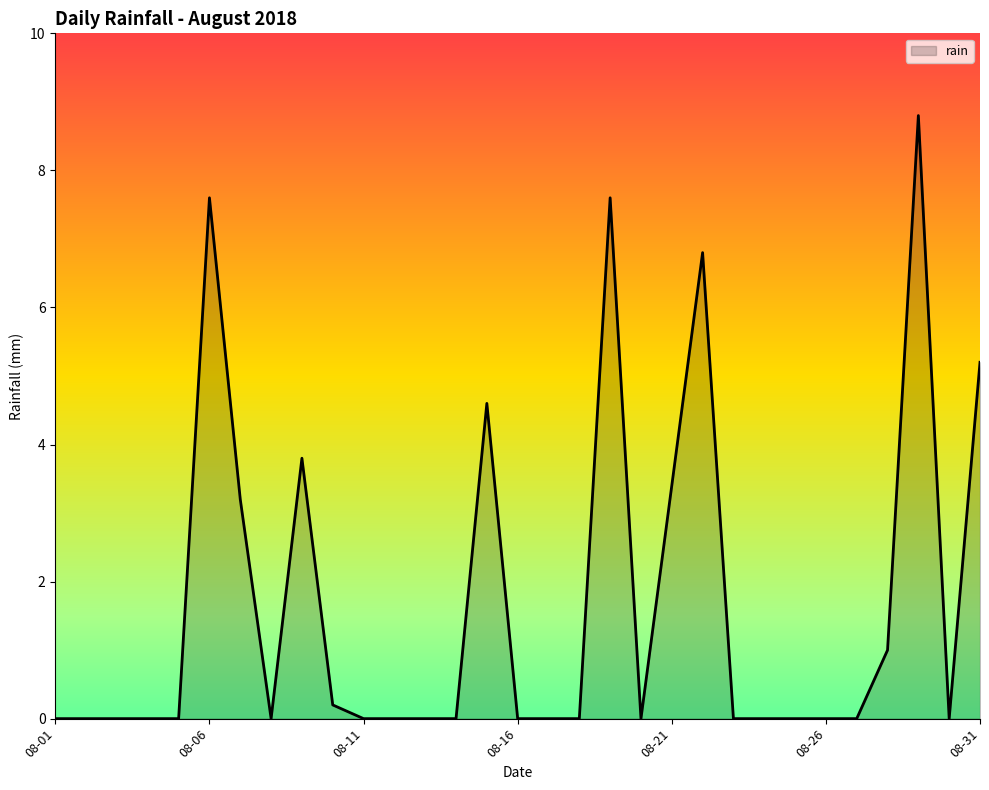

How many series are shown in this chart?

1